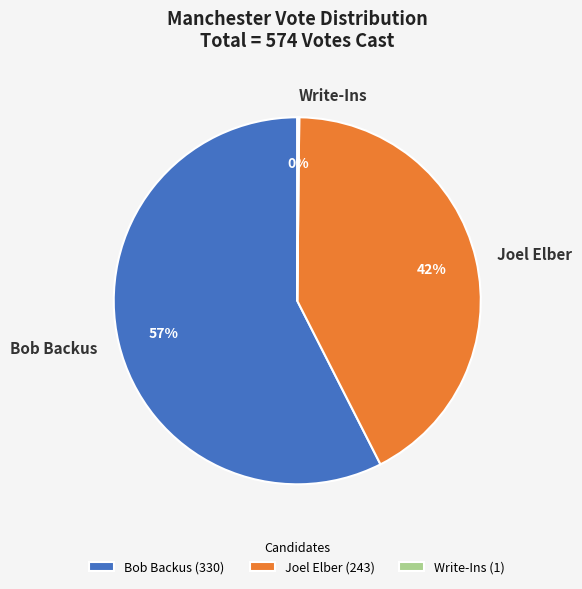

Does Joel Elber account for over 50% of the chart?

No